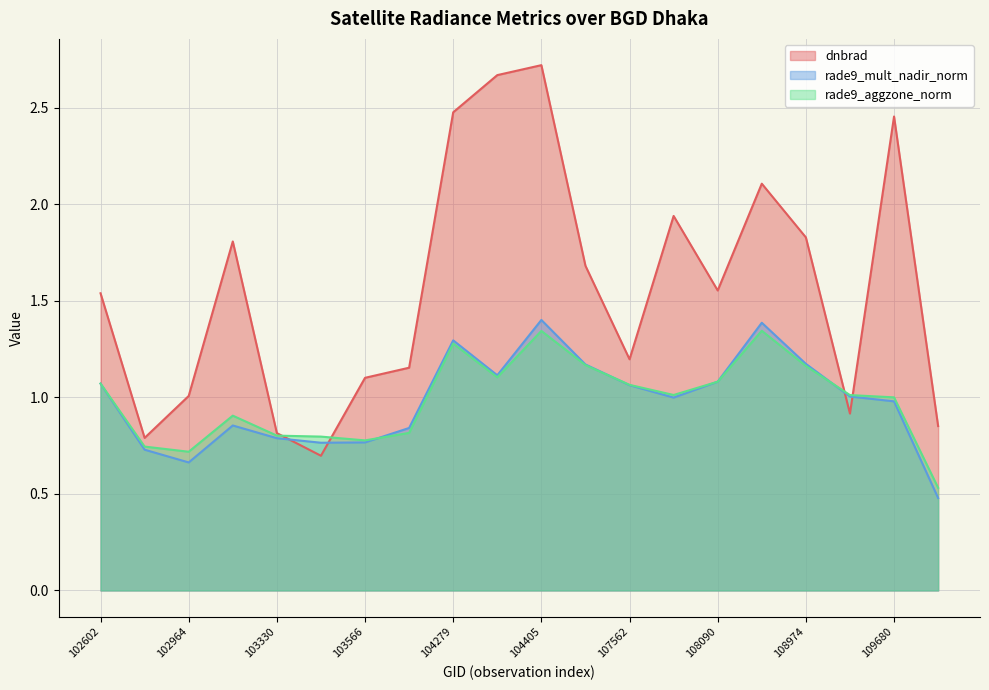

At how many categories does at least one series exceed 1?

16